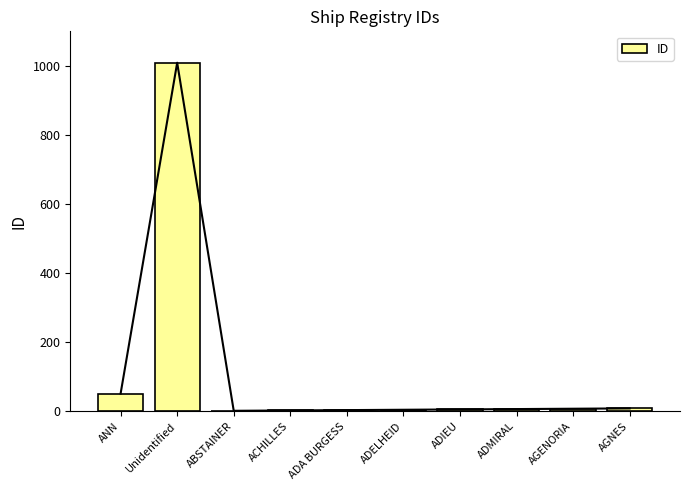

Which label corresponds to the largest value in the chart?

Unidentified